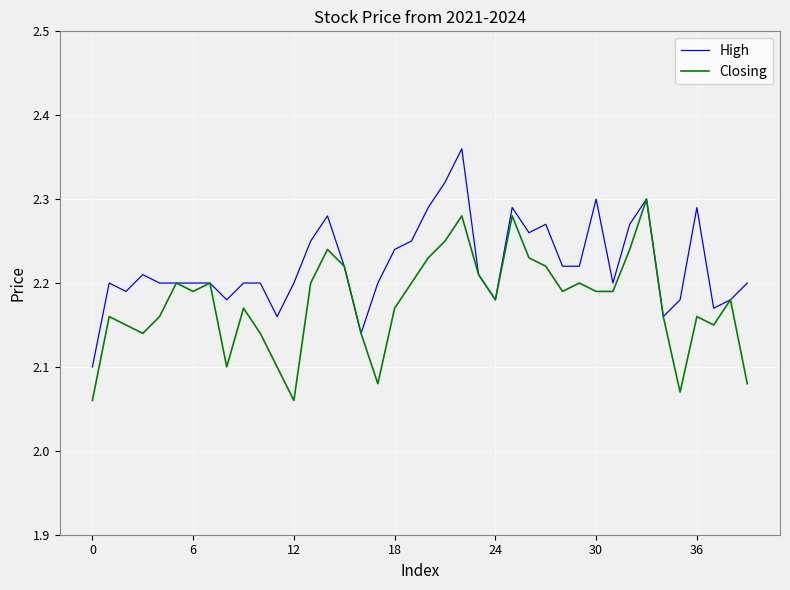

Which series has the largest total across all categories?

High